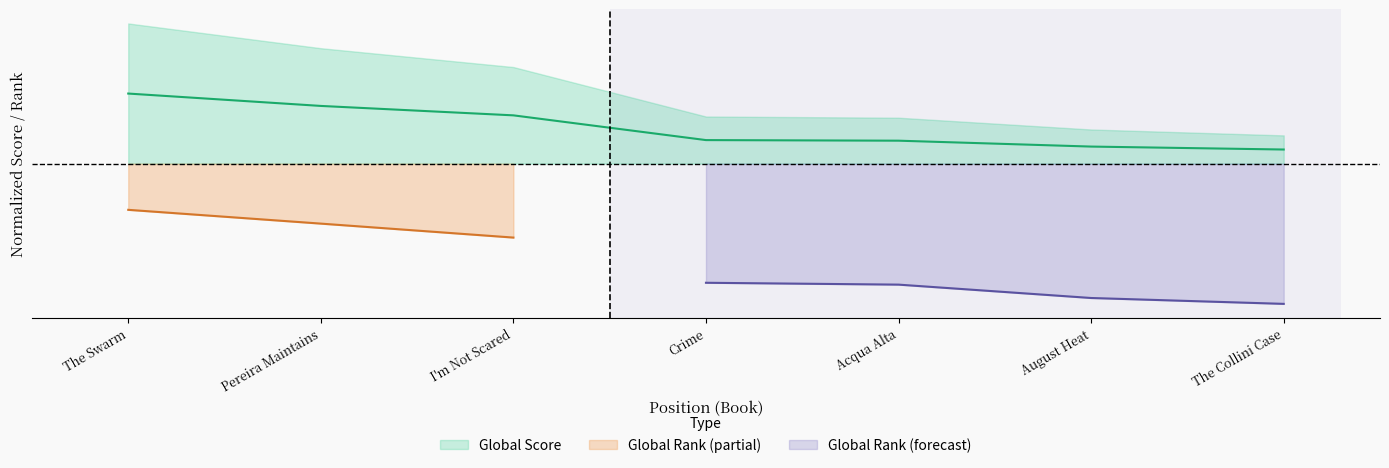

Reading left to right, extract all data points from this chart.

0.5	0.4	0.3	0.2	0.2	0.1	0.1